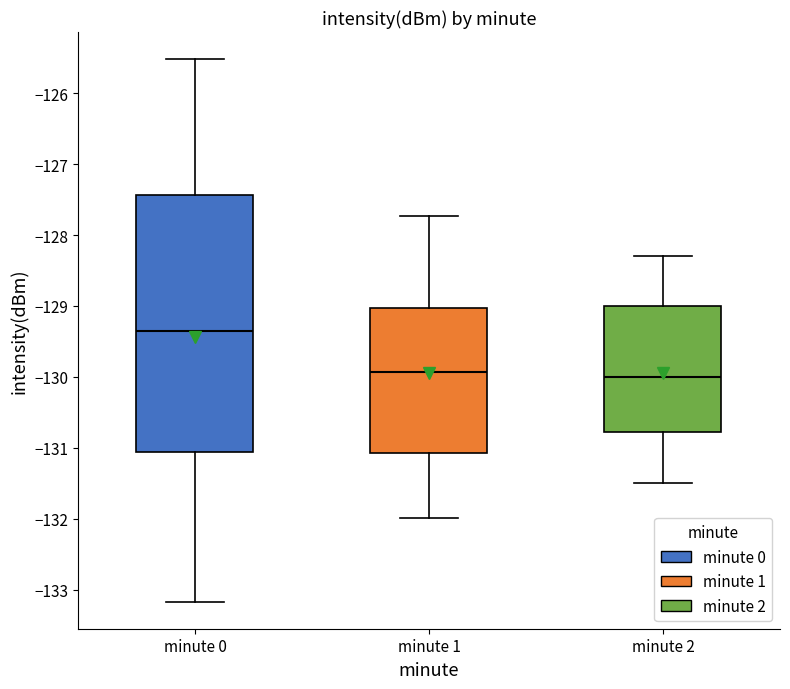

Which box is the tallest, from its lower edge to its upper edge?

minute 0